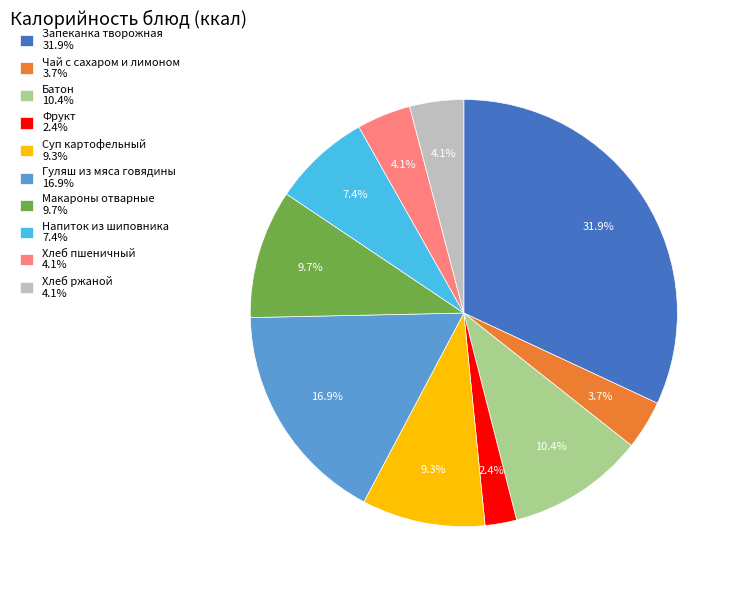

To the nearest percent, what is the difference between the largest and smallest slice percentages?

30%